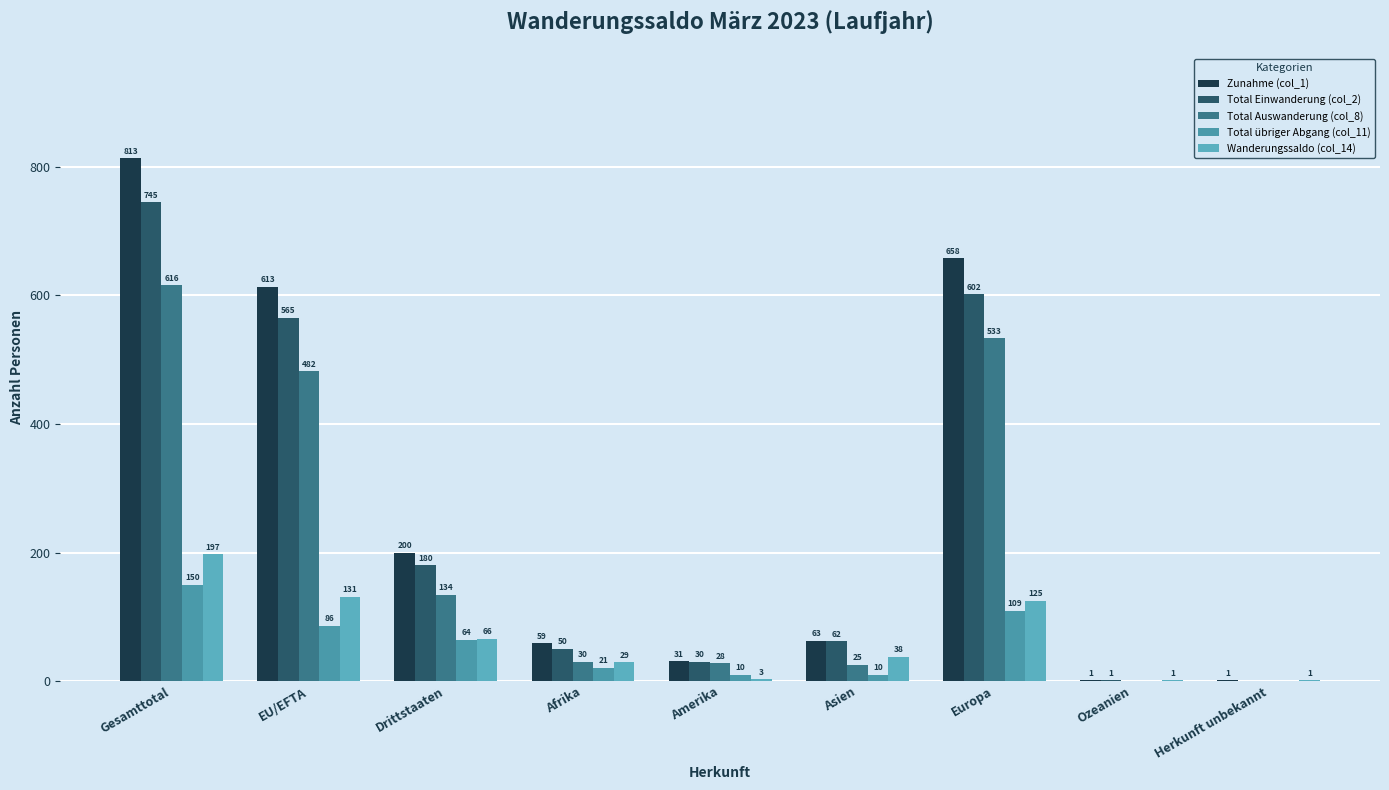

List the series in order of their peak value, lowest first.

Total übriger Abgang (col_11), Wanderungssaldo (col_14), Total Auswanderung (col_8), Total Einwanderung (col_2), Zunahme (col_1)